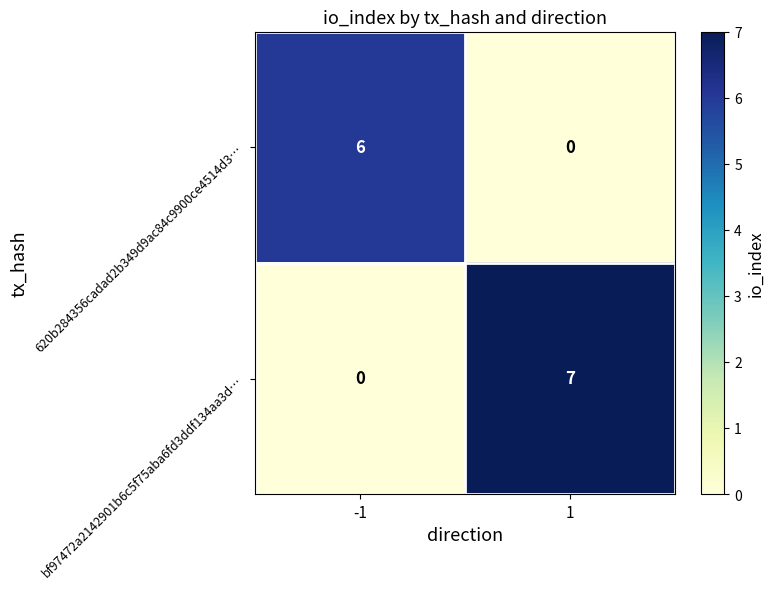

What is the difference between the bf97472a2142901b6c5f75aba6fd3ddf134aa3d… values at -1 and 1?

7